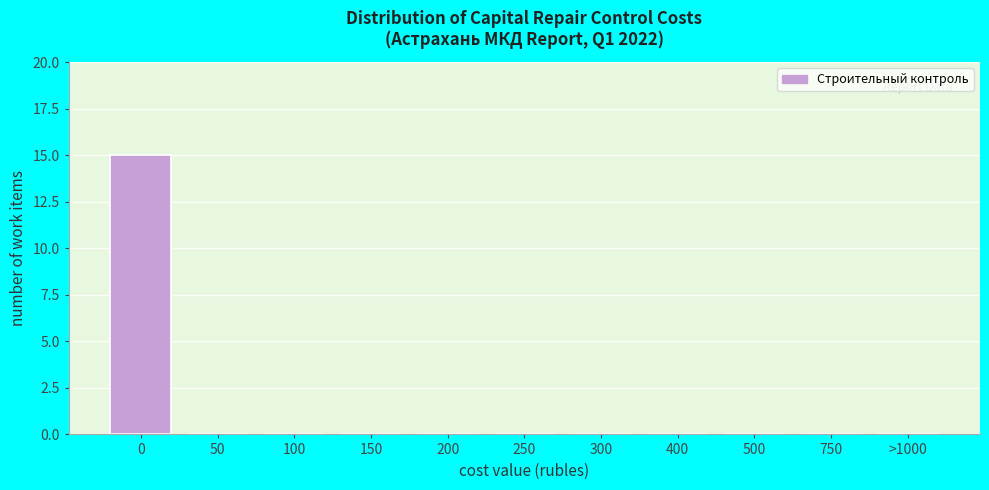

Reading left to right, transcribe all the data shown in this chart.

0=15	50=0	100=0	150=0	200=0	250=0	300=0	400=0	500=0	750=0	>1000=0